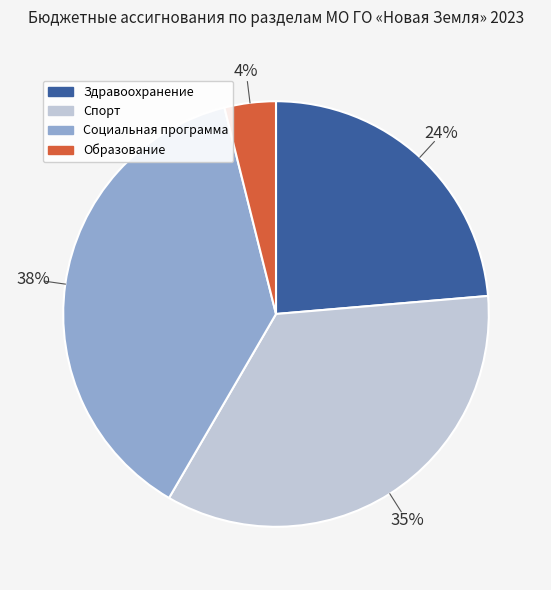

Between Спорт and Здравоохранение, which is larger?

Спорт